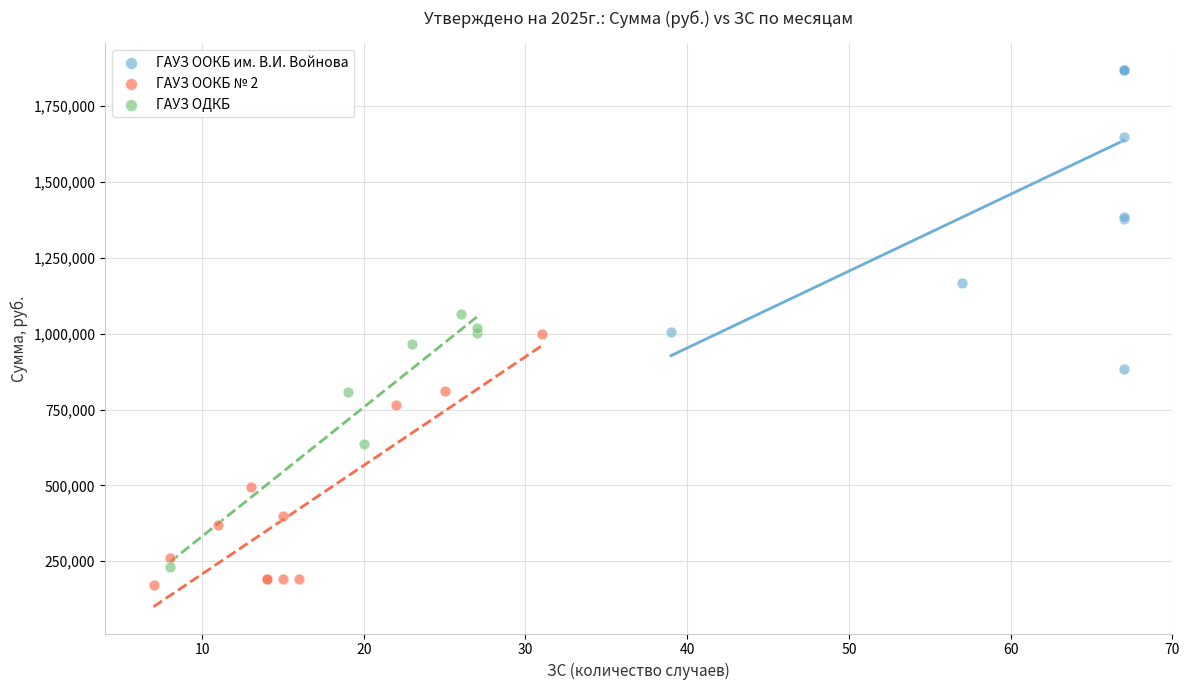

Which series contains the highest Y value?

ГАУЗ ООКБ им. В.И. Войнова